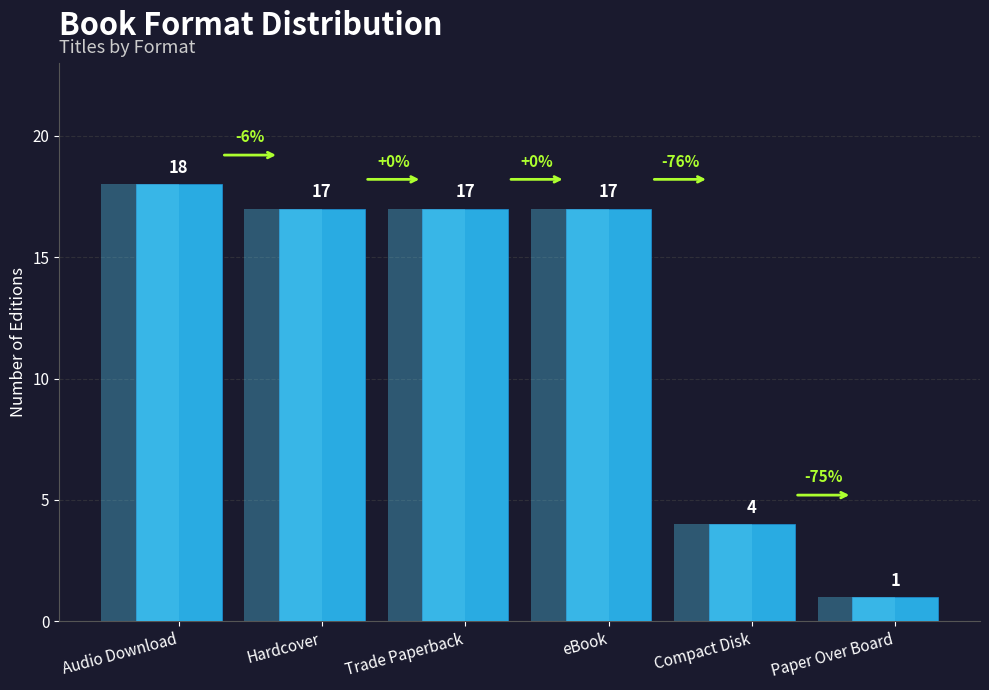

Between Paper Over Board and Trade Paperback, which is larger?

Trade Paperback